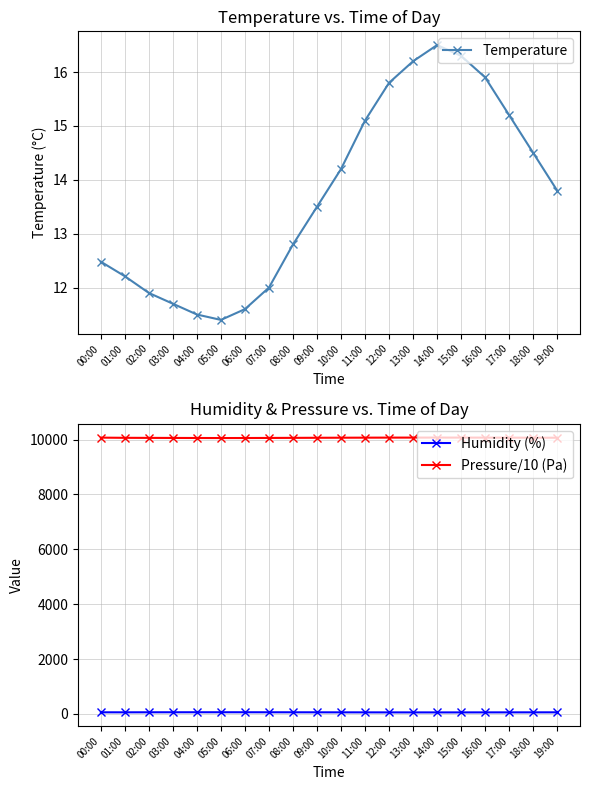

True or false: Temperature and Humidity (%) cross at least once.

False